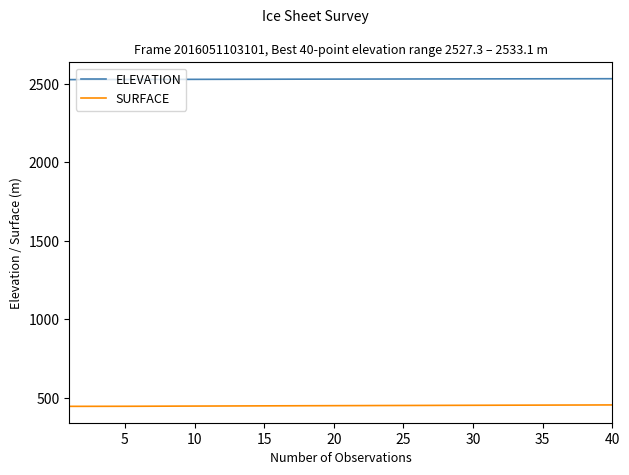

Rank the series by their maximum value, from highest to lowest.

ELEVATION, SURFACE